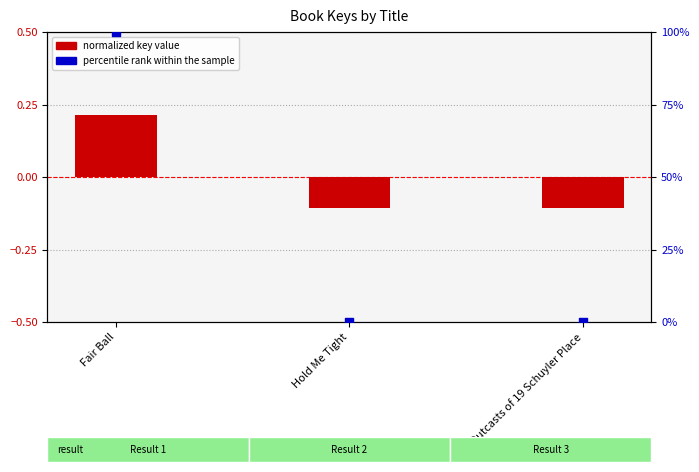

At how many categories does at least one series exceed 56?

1